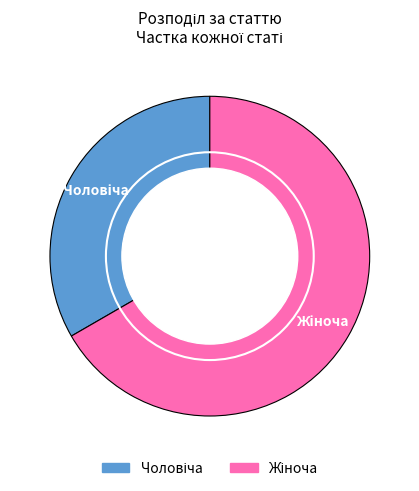

Does any single category account for the majority?

Yes